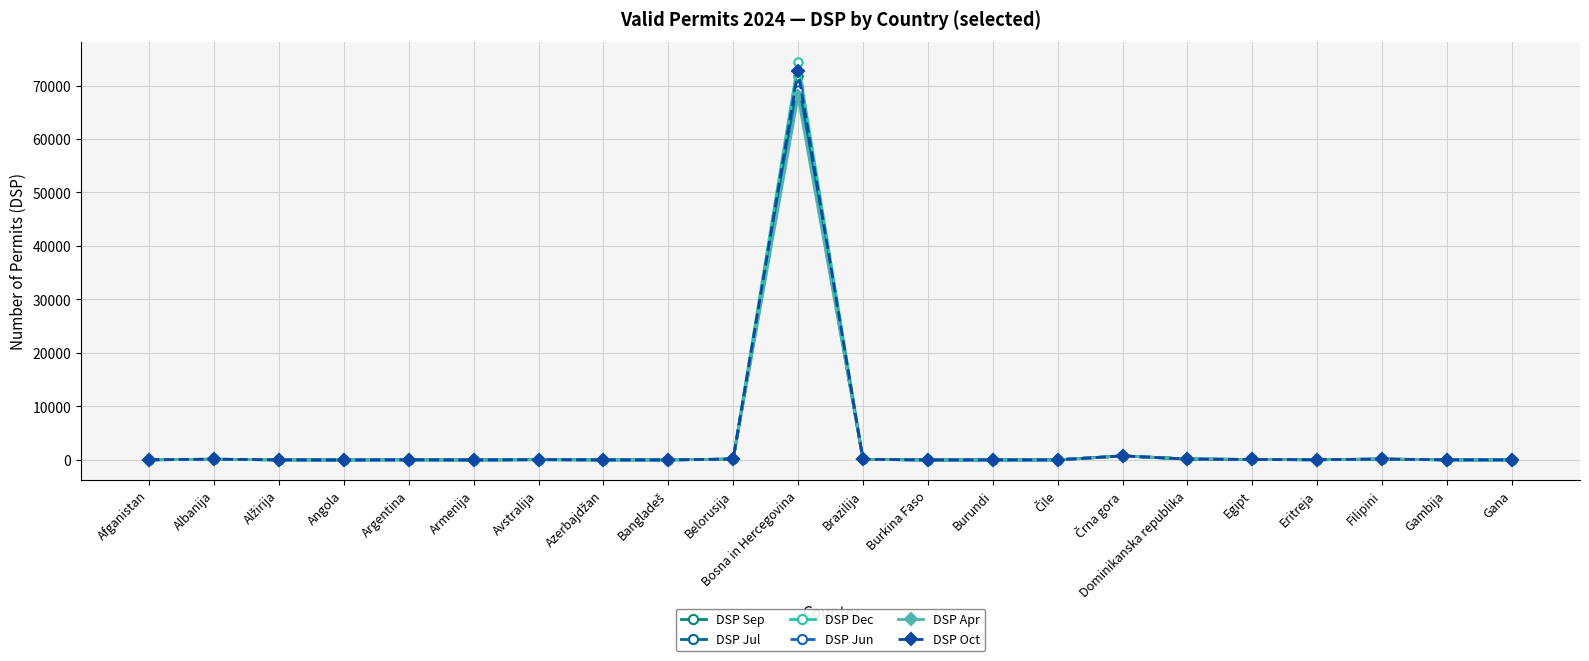

How many lines are shown in the chart?

6